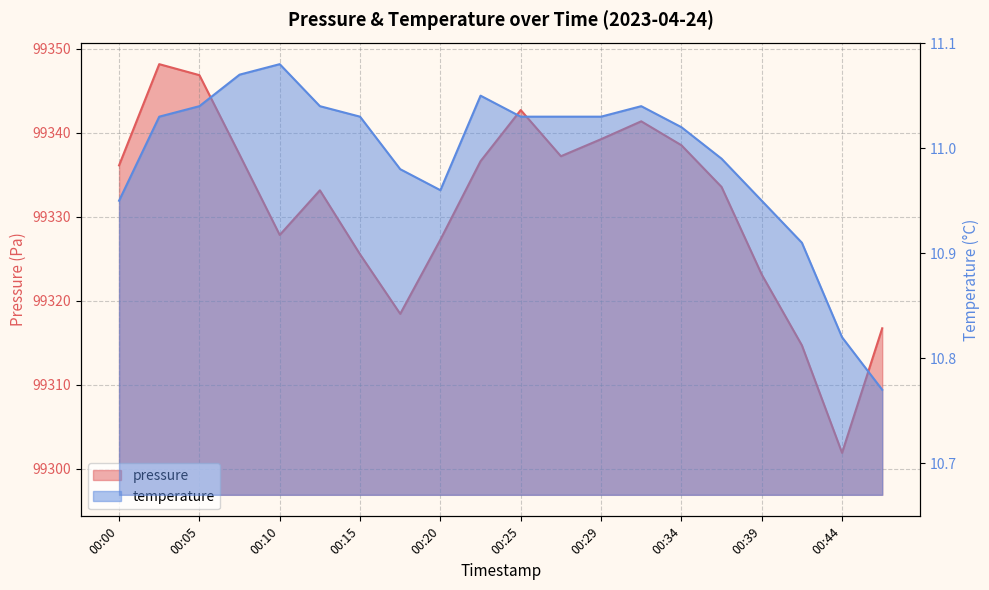

What are all the series names shown in the legend?

pressure, temperature